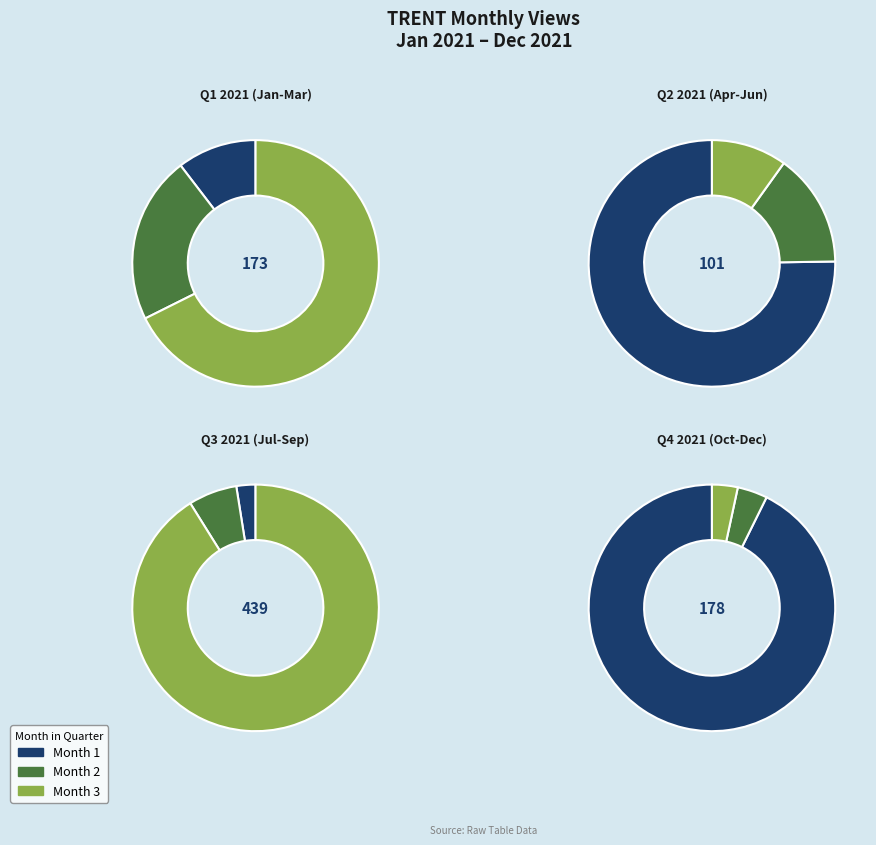

Does 2021-01 account for over 50% of the chart?

No